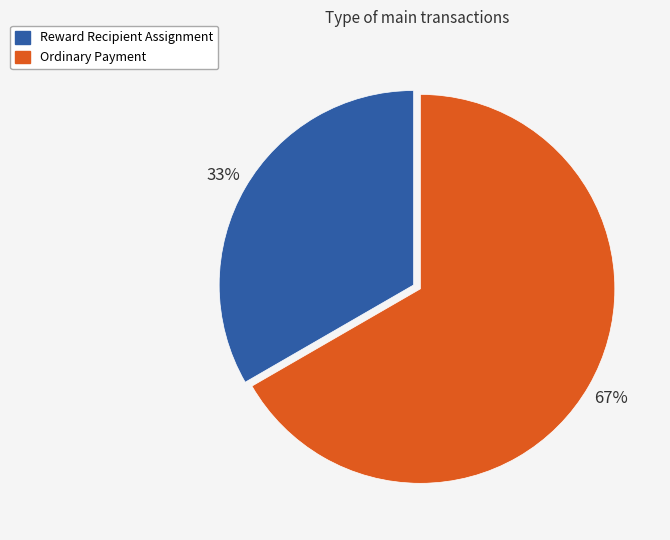

How many segments does this pie chart have?

2